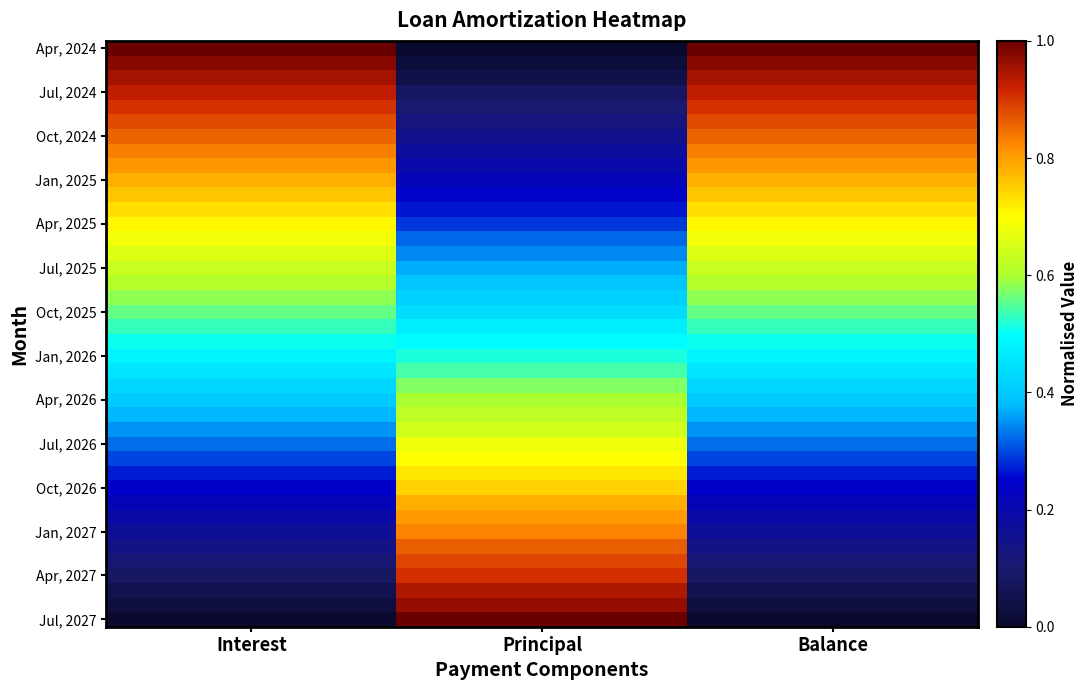

How many categories are shown in the chart?

3